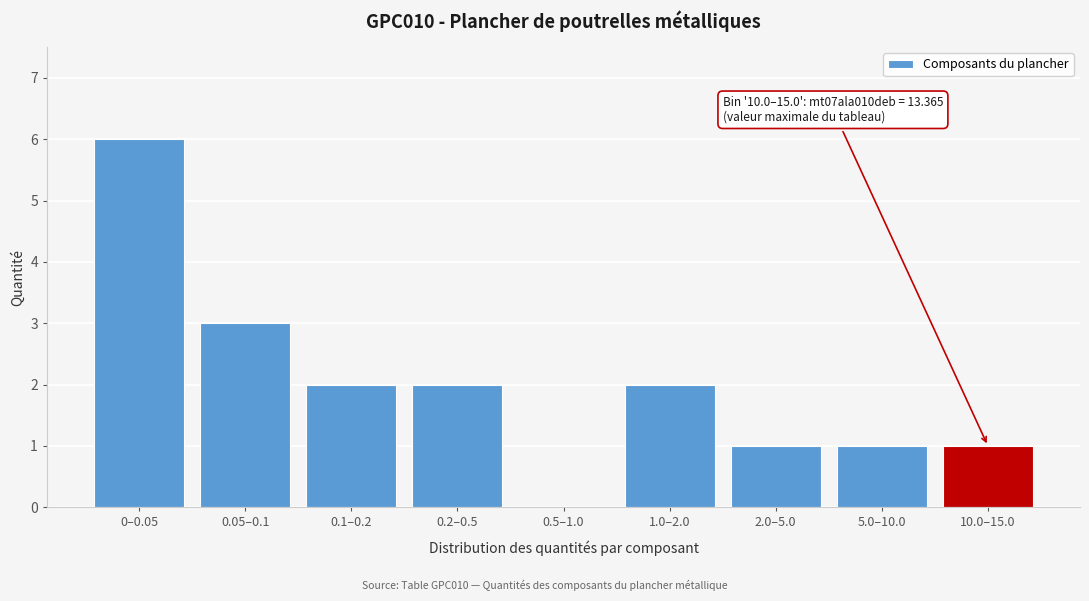

Reading right to left, extract all data points from this chart.

10.0–15.0=1	5.0–10.0=1	2.0–5.0=1	1.0–2.0=2	0.5–1.0=0	0.2–0.5=2	0.1–0.2=2	0.05–0.1=3	0–0.05=6